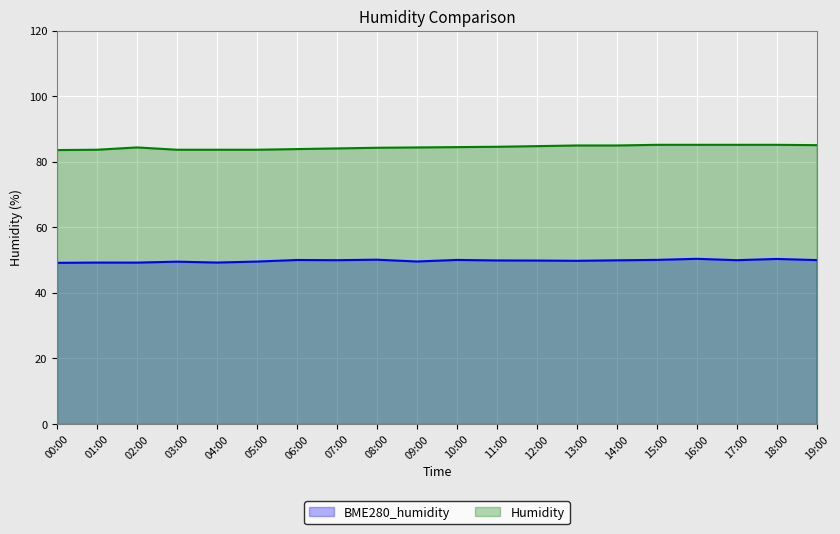

Which category has the lowest value across all series?

00:00